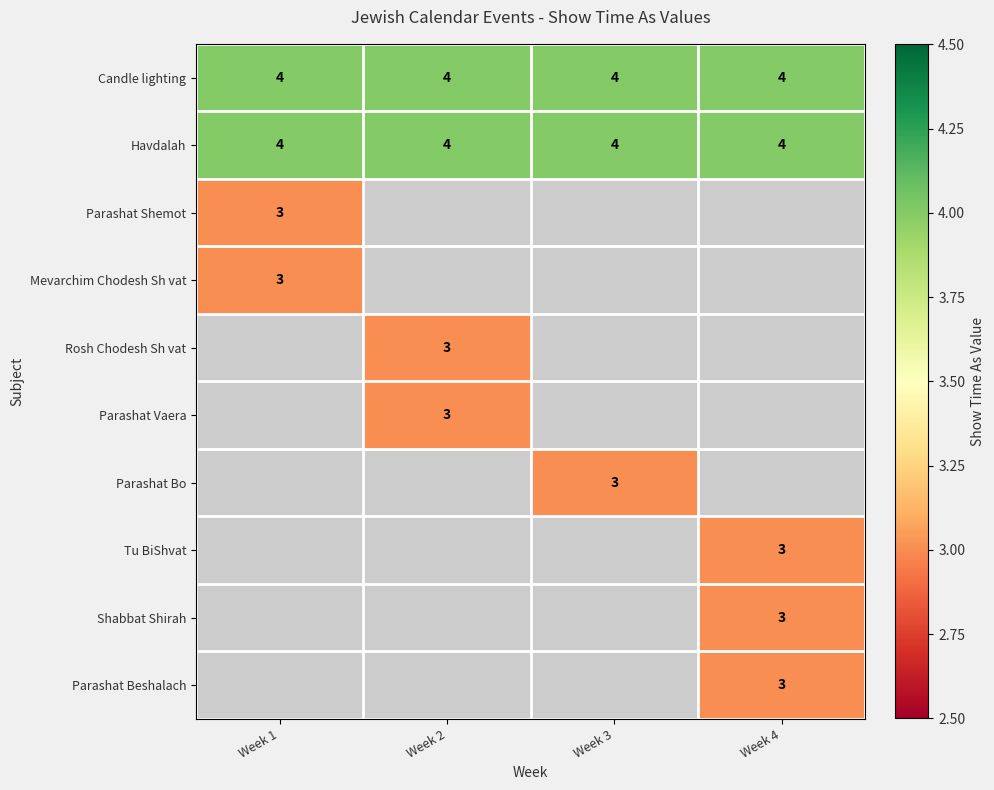

The Parashat Shemot series shows 3 at Week 1. True or false?

True